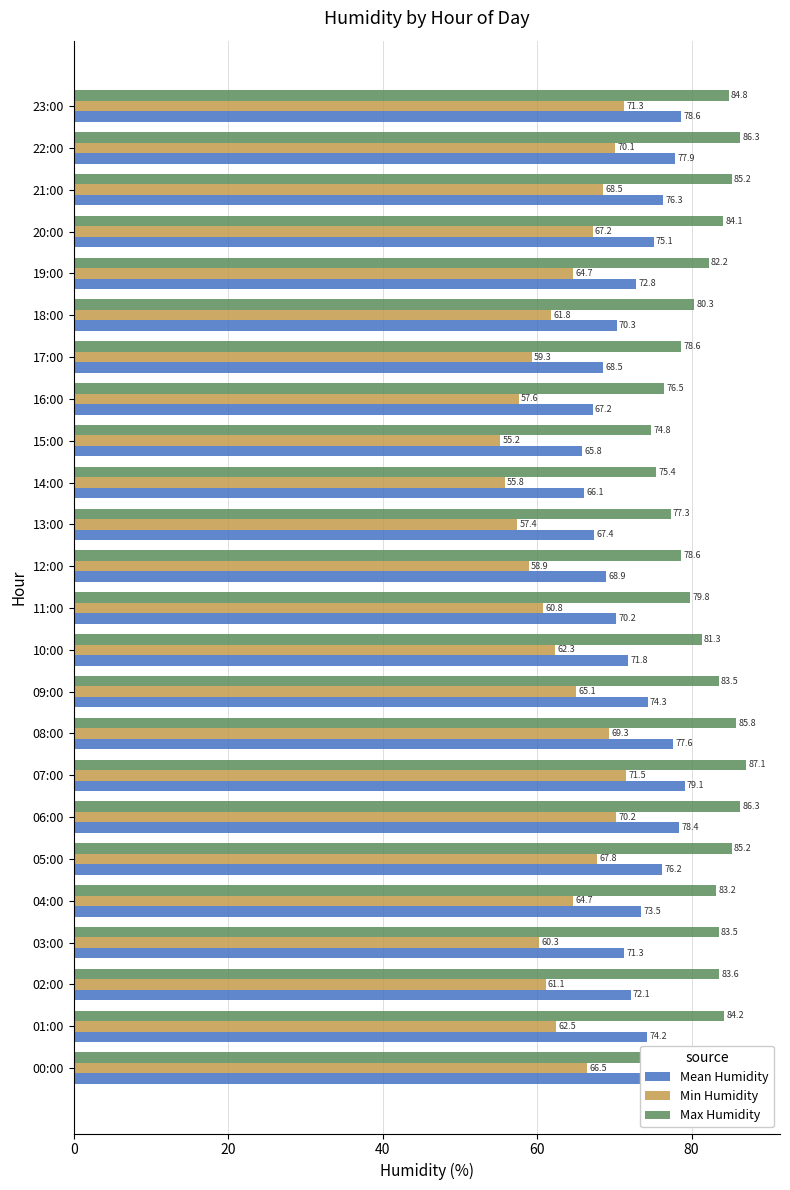

At which category is the sum across all series the highest?

07:00